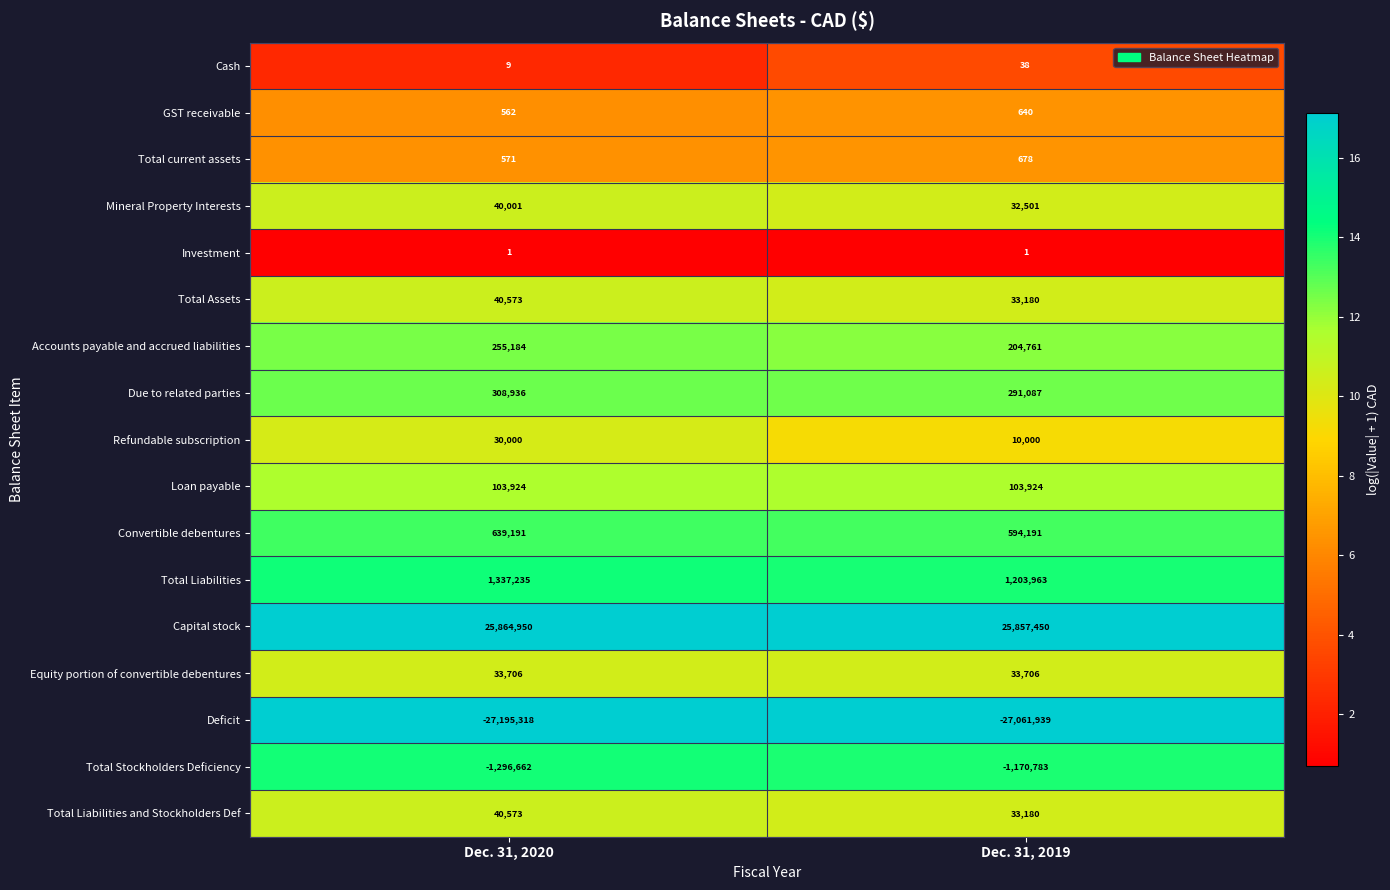

Which category has the lowest value in the Cash series?

Dec. 31, 2020